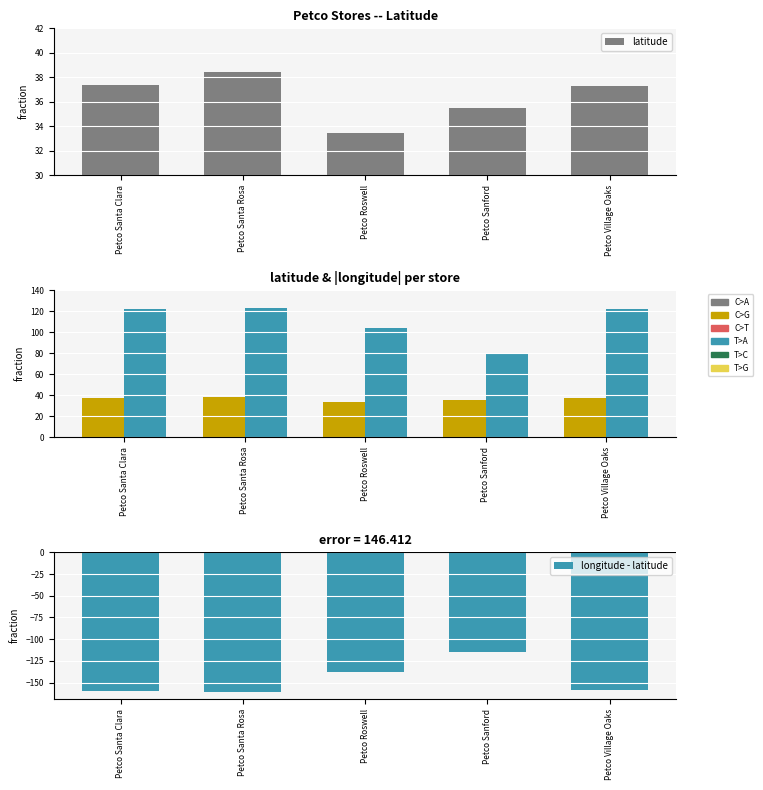

Reading left to right, what are all the values shown in this chart?

latitude: Petco Santa Clara=37.4	Petco Santa Rosa=38.4	Petco Roswell=33.4	Petco Sanford=35.5	Petco Village Oaks=37.2
|longitude|: Petco Santa Clara=122.0	Petco Santa Rosa=122.7	Petco Roswell=104.5	Petco Sanford=79.1	Petco Village Oaks=121.8
longitude - latitude: Petco Santa Clara=-159.3	Petco Santa Rosa=-161.1	Petco Roswell=-138.0	Petco Sanford=-114.6	Petco Village Oaks=-159.1